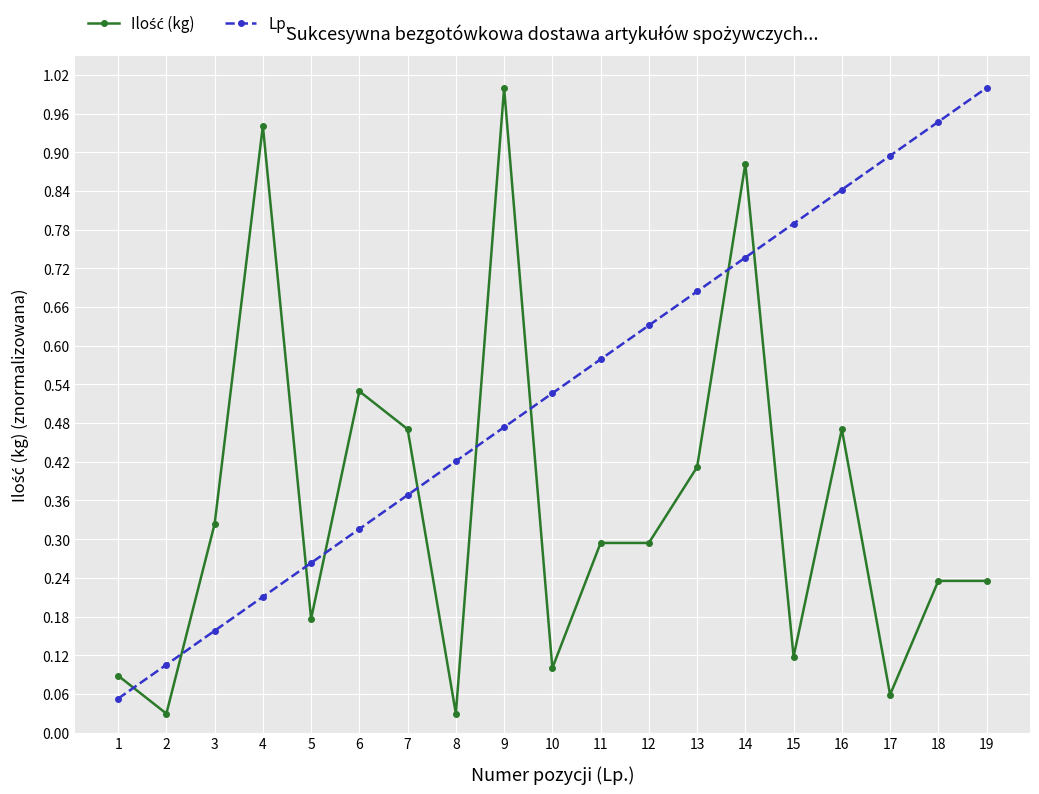

Rank the categories by Lp. value from highest to lowest.

19, 18, 17, 16, 15, 14, 13, 12, 11, 10, 9, 8, 7, 6, 5, 4, 3, 2, 1